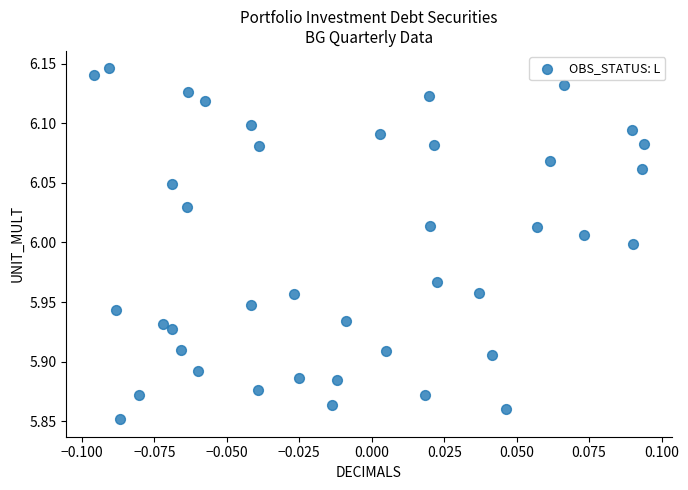

What is the range of Y values (max minus min)?

0.3